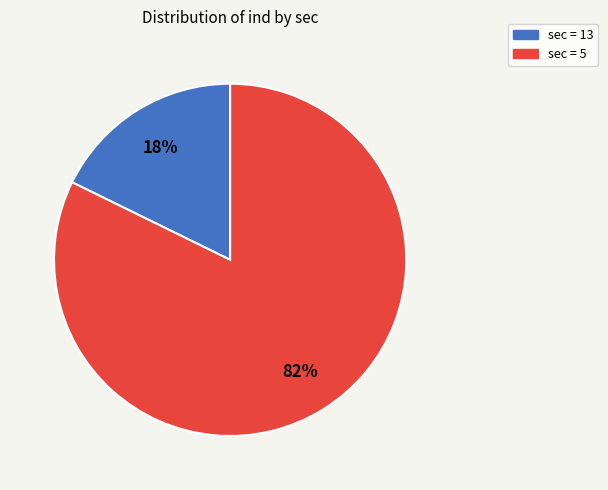

Does any single category account for the majority?

Yes